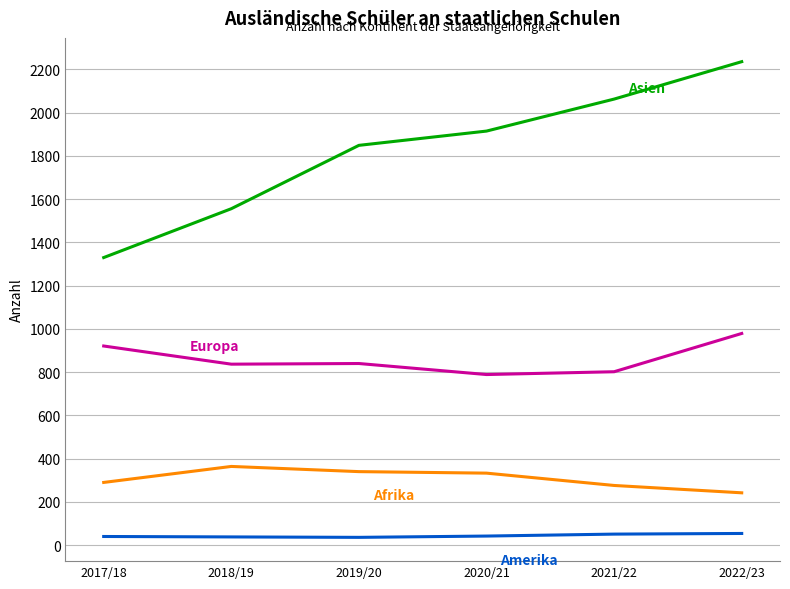

At which category is the sum across all series the highest?

2022/23